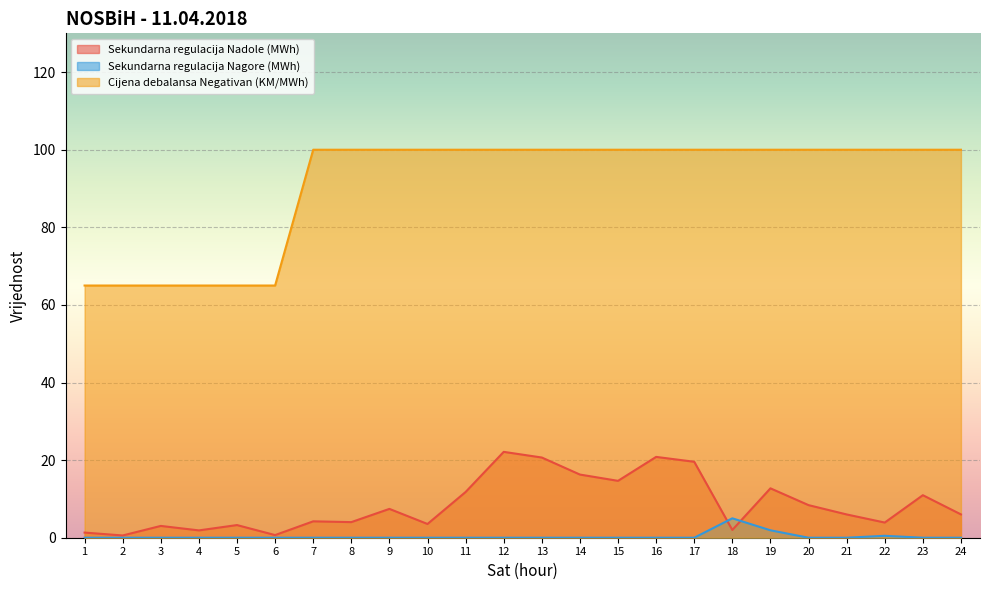

Which category has the highest value in the Sekundarna regulacija Nagore (MWh) series?

18